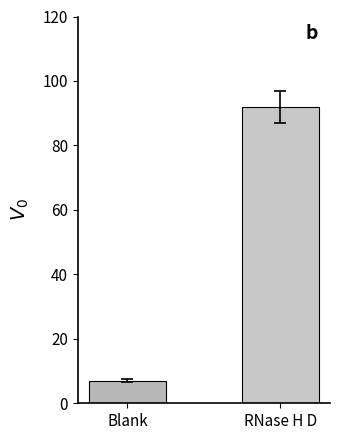

Which has a higher value, RNase H D or Blank?

RNase H D